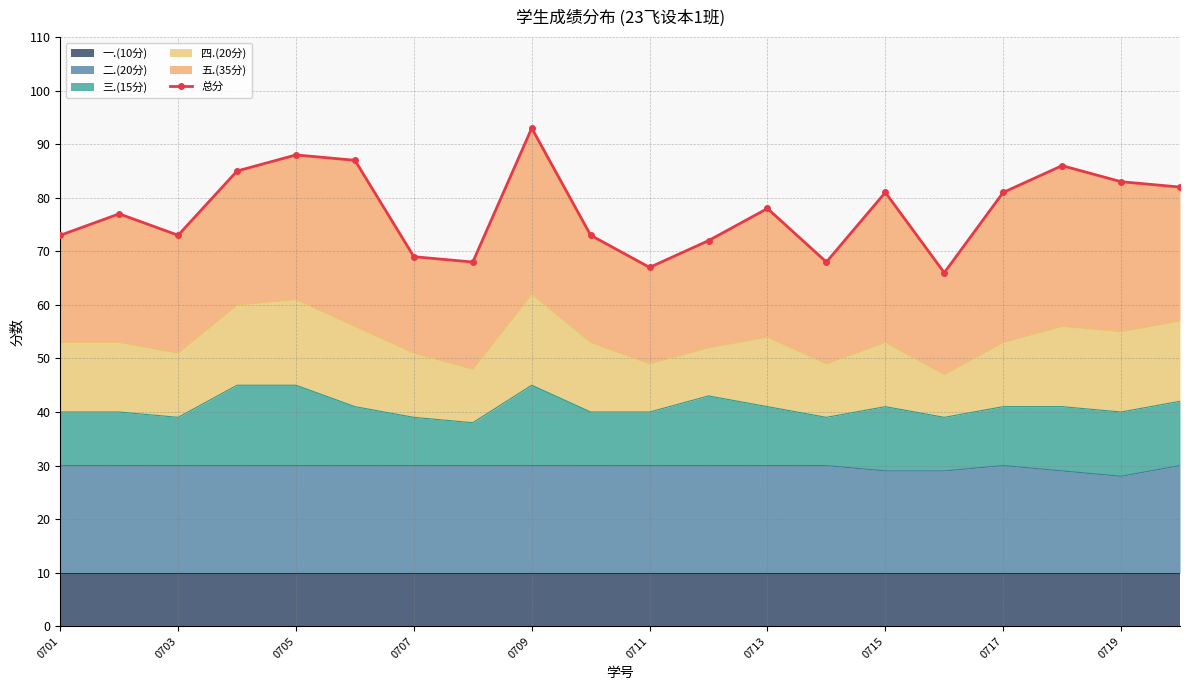

What is the highest value of the 二.(20分) series?

30